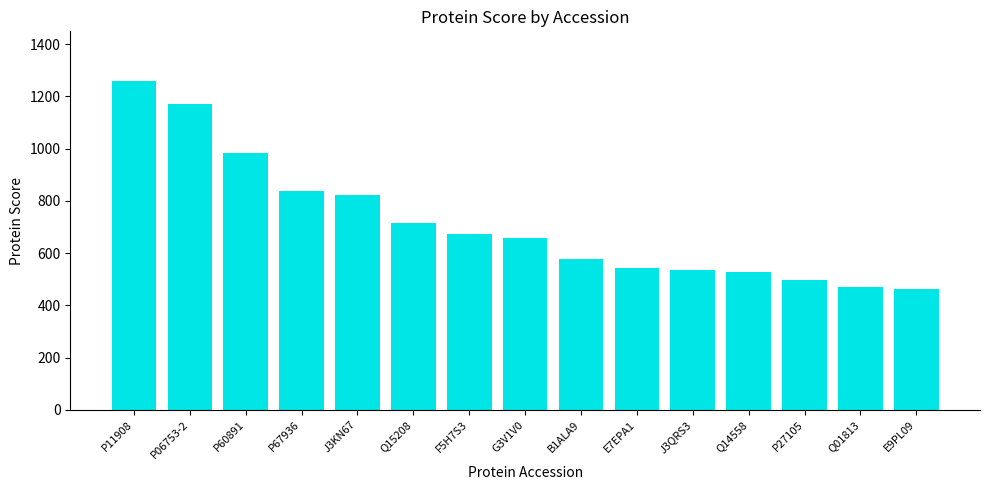

What is the difference between the maximum and minimum values?

798